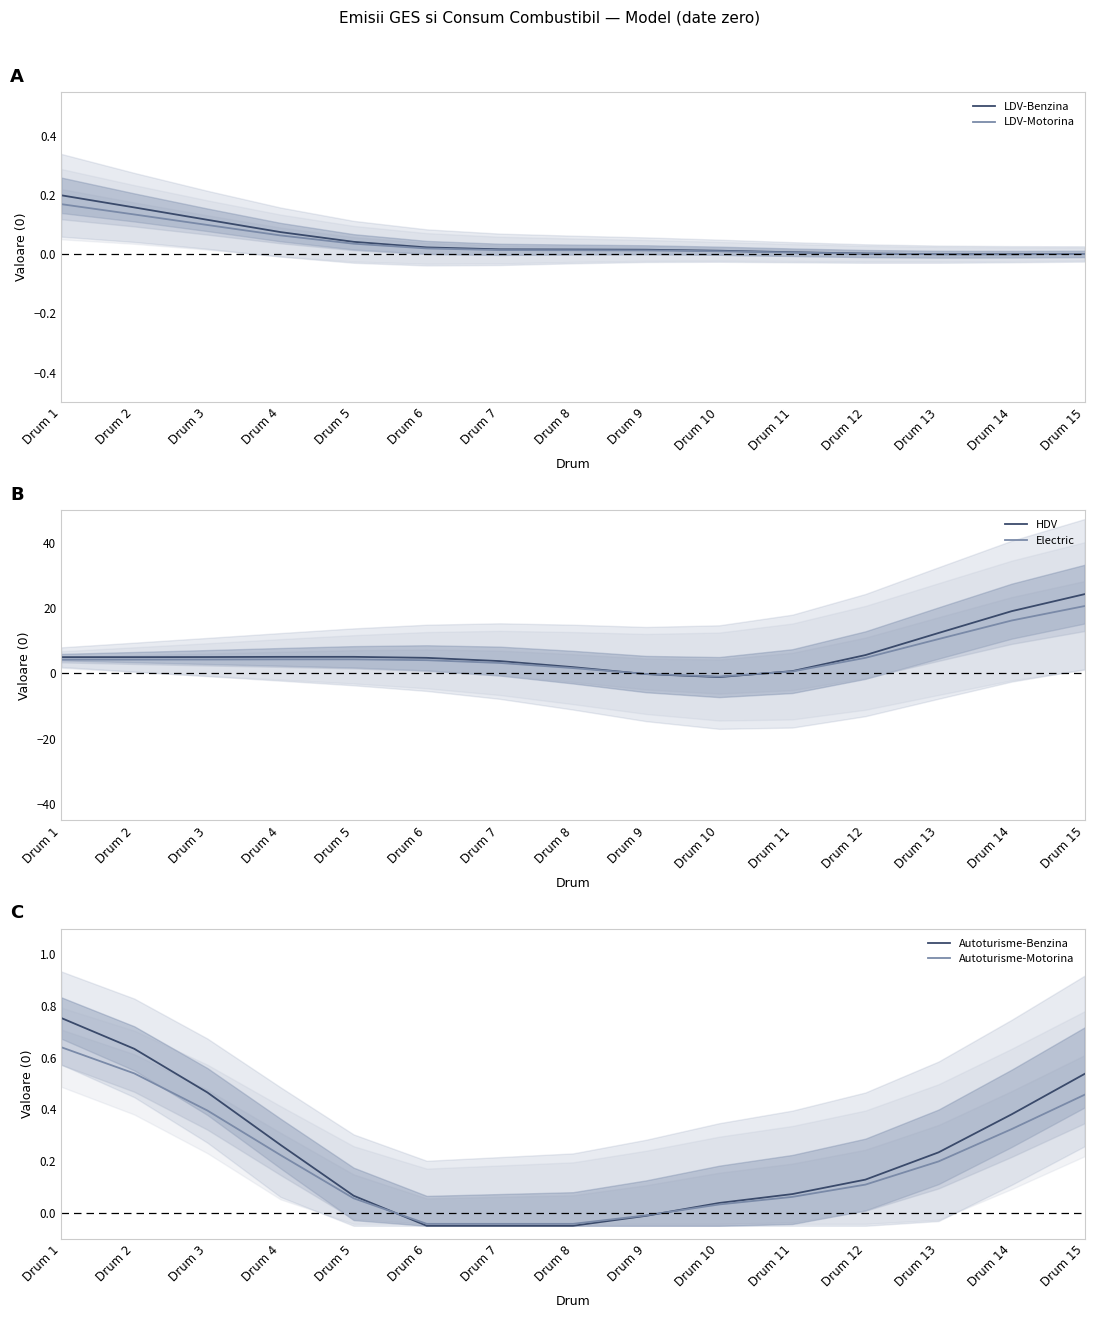

What is the average value of the Autoturisme-Motorina series?

0.2